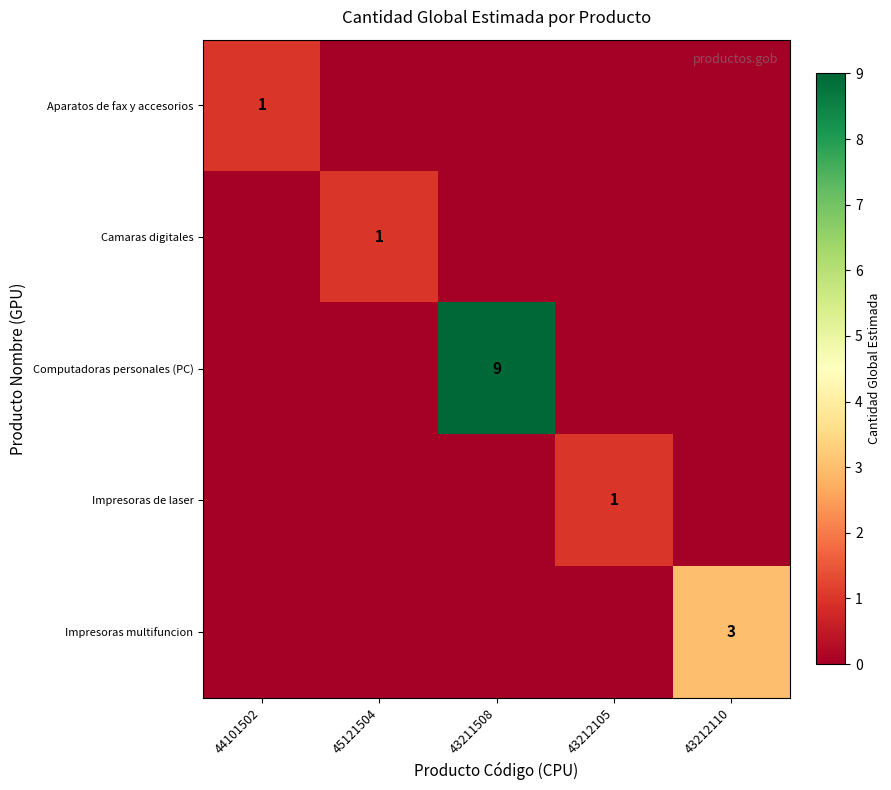

What is the difference between the maximum and minimum values in the Impresoras de laser series?

1